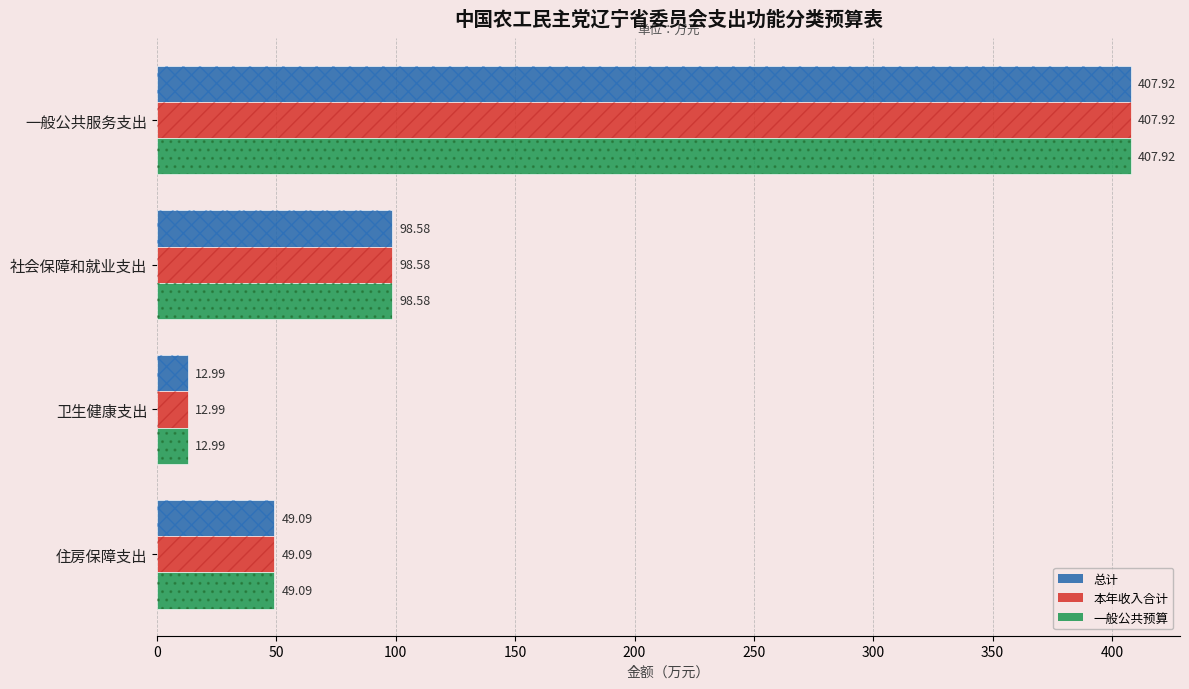

Reading left to right, extract all data points from this chart.

总计: 407.9	98.6	13.0	49.1
本年收入合计: 407.9	98.6	13.0	49.1
一般公共预算: 407.9	98.6	13.0	49.1